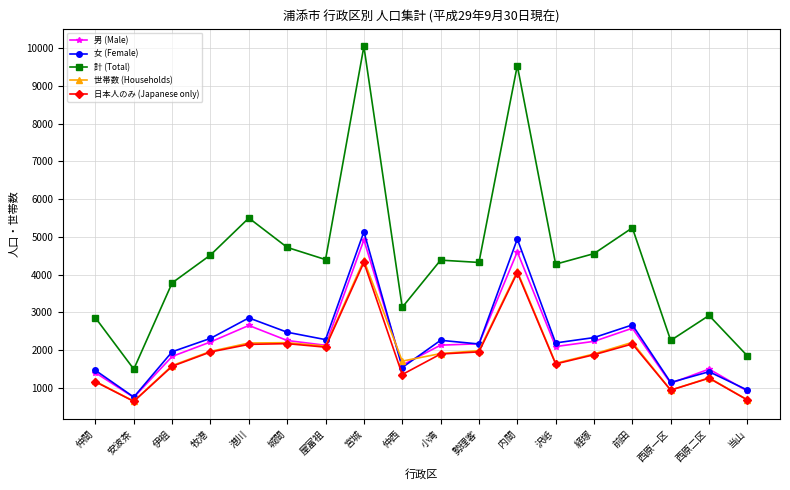

What is the difference between the highest and lowest values at 城間?

2553